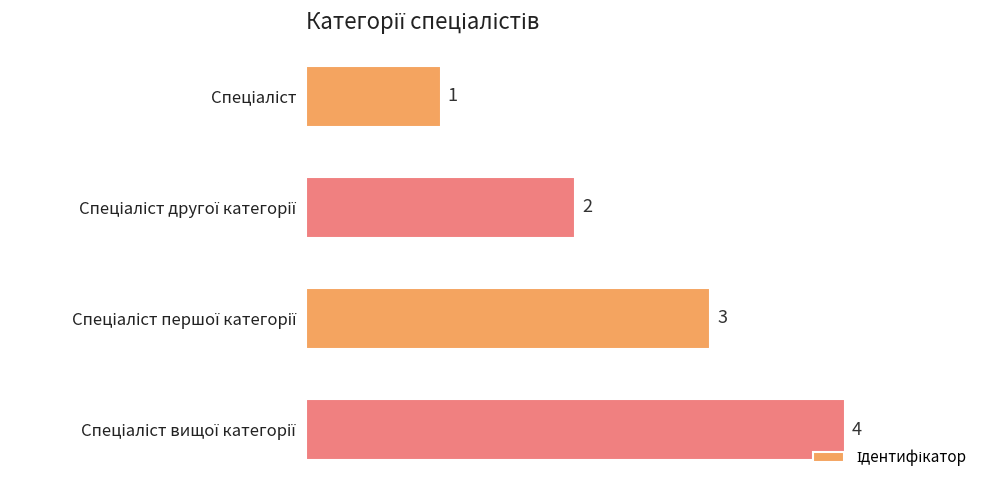

How many values are between 2 and 4?

3